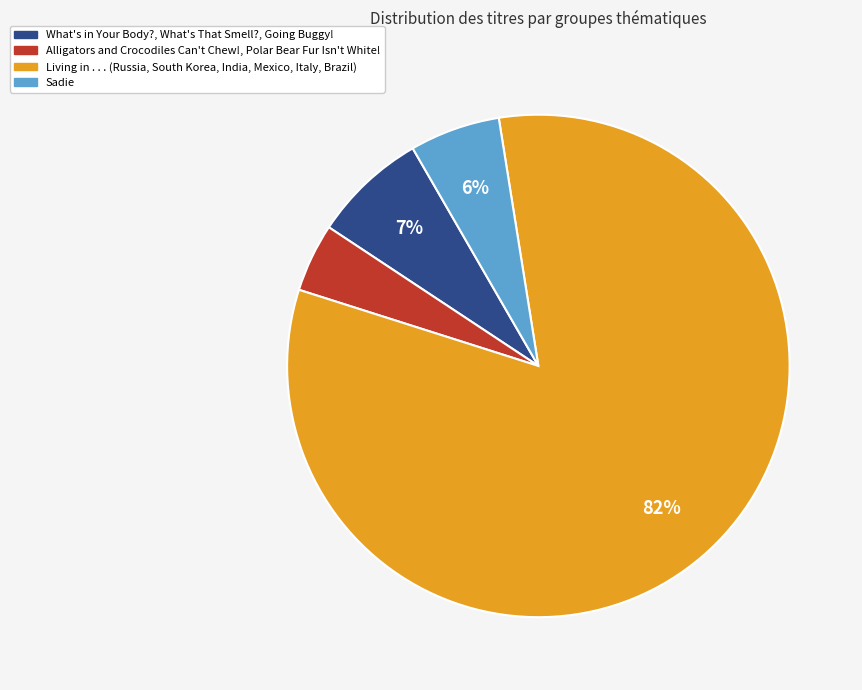

To the nearest percent, what is the average slice percentage?

25%